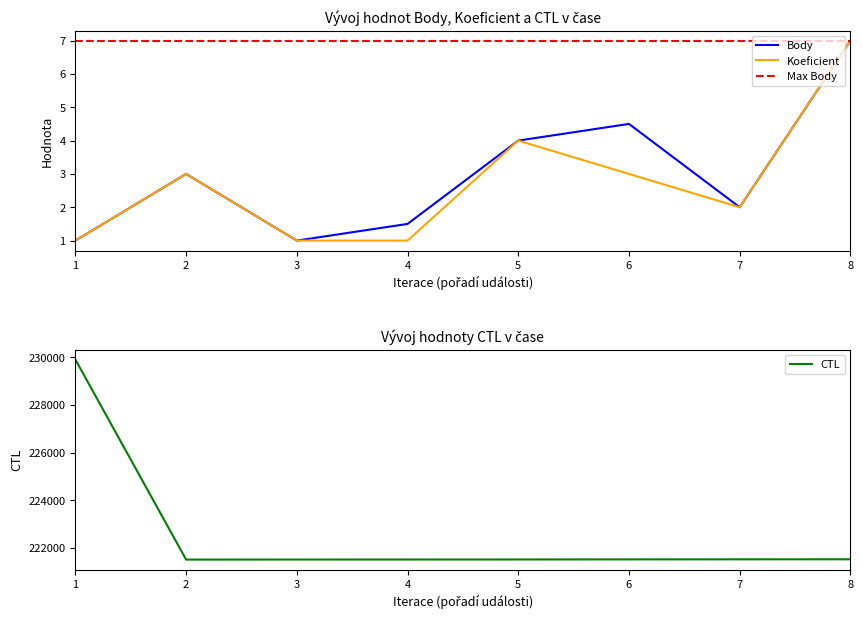

The value of Koeficient at 2 is 3.0. True or false?

True